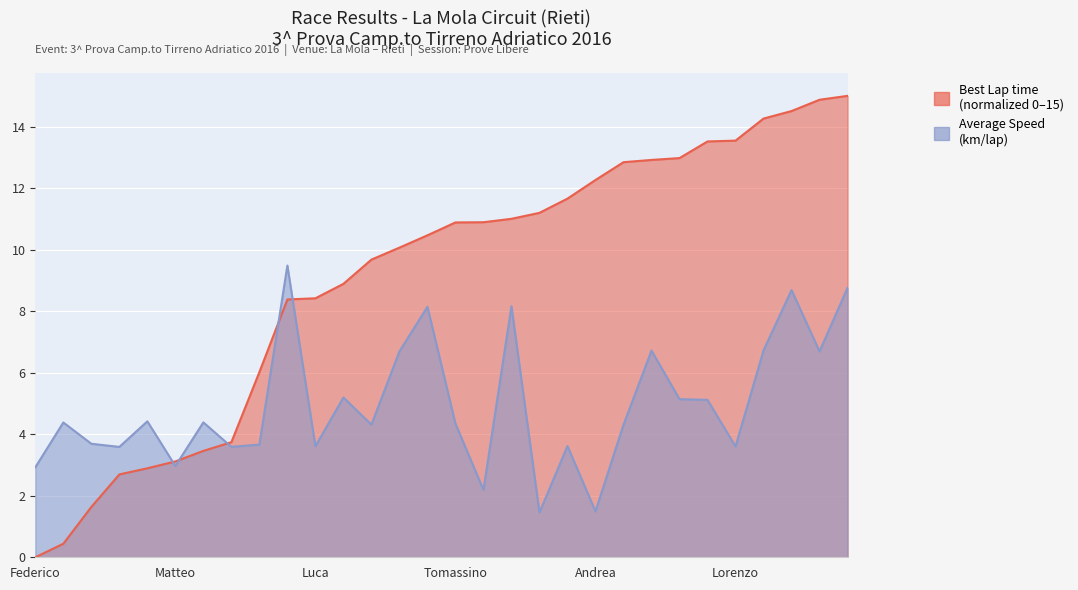

Which series has the widest spread of values?

Best Lap time